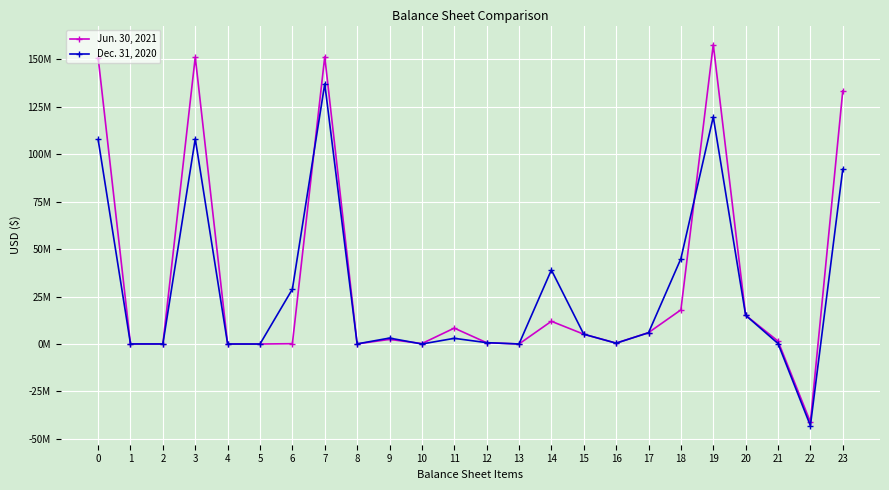

In Jun. 30, 2021, how many points are lower than both neighbors (excluding endpoints)?

7